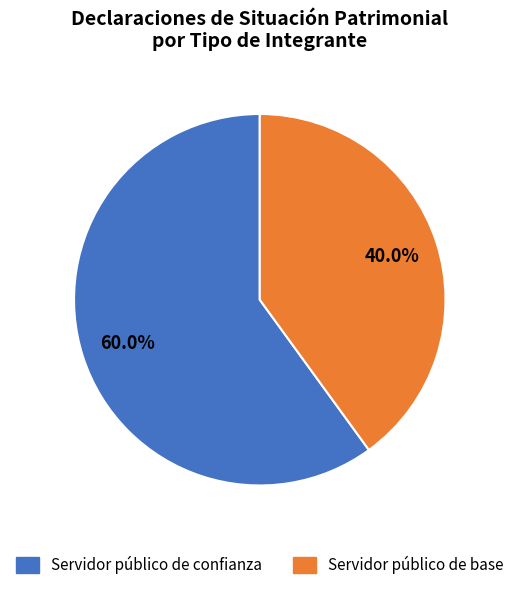

What percentage is NOT represented by Servidor público de confianza?

40.0%